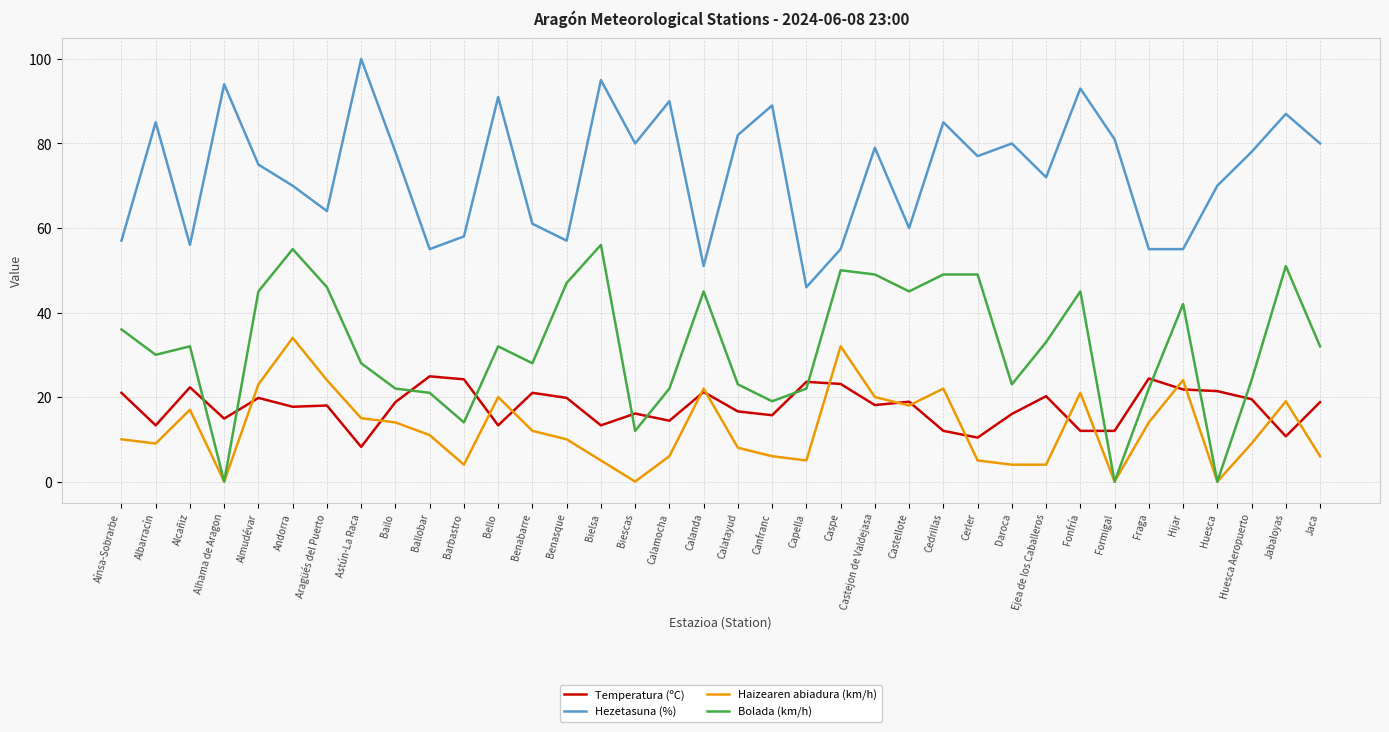

The Haizearen abiadura (km/h) series shows 15.2 at Hijar. True or false?

False